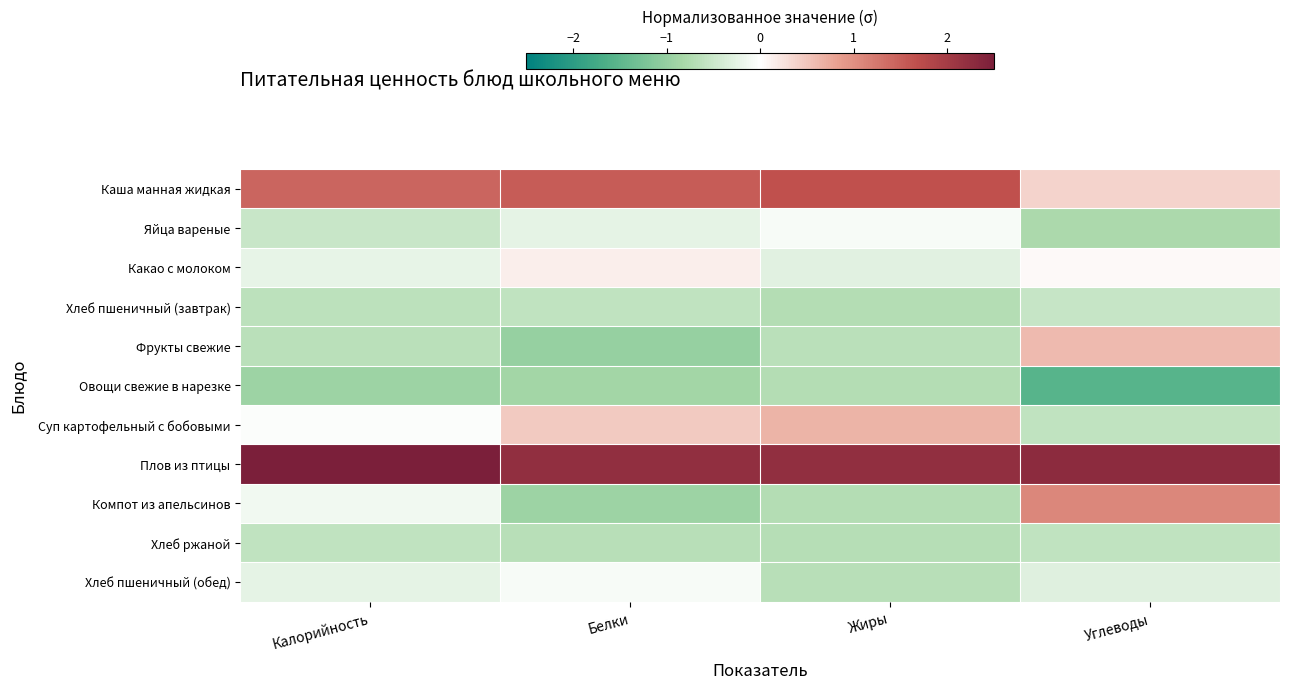

Which label corresponds to the largest value in the chart?

Калорийность